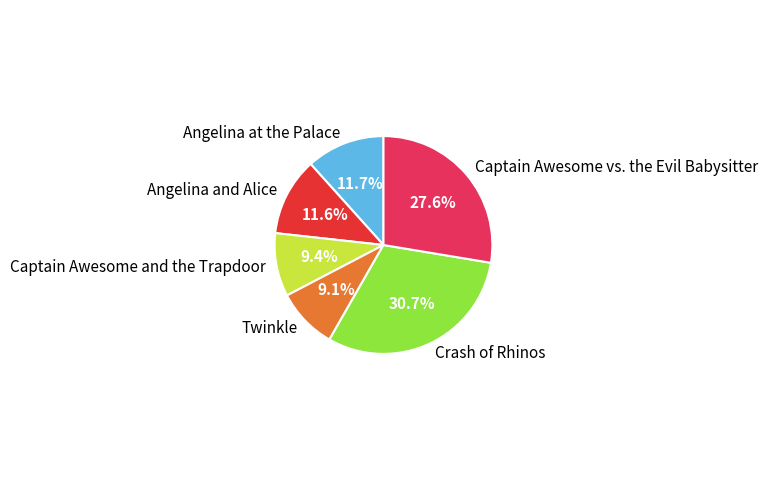

What percentage is the Captain Awesome vs. the Evil Babysitter slice, to the nearest percent?

28%